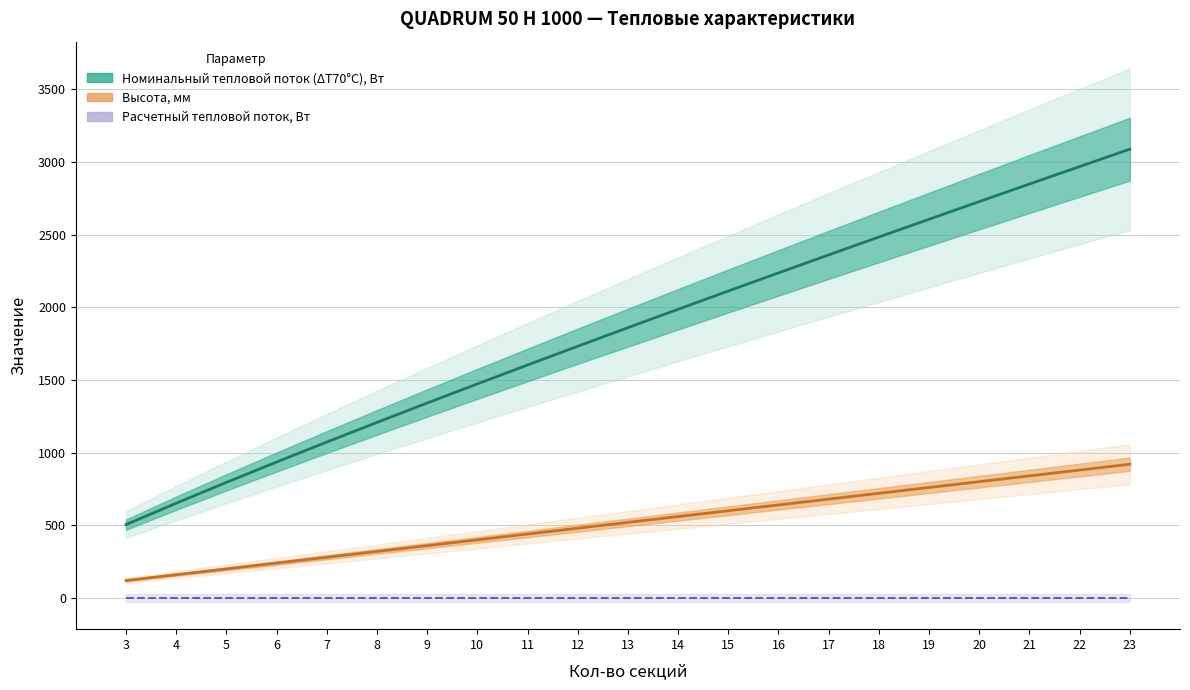

Which series has the largest range (max minus min)?

Номинальный тепловой поток (ΔТ70°С), Вт